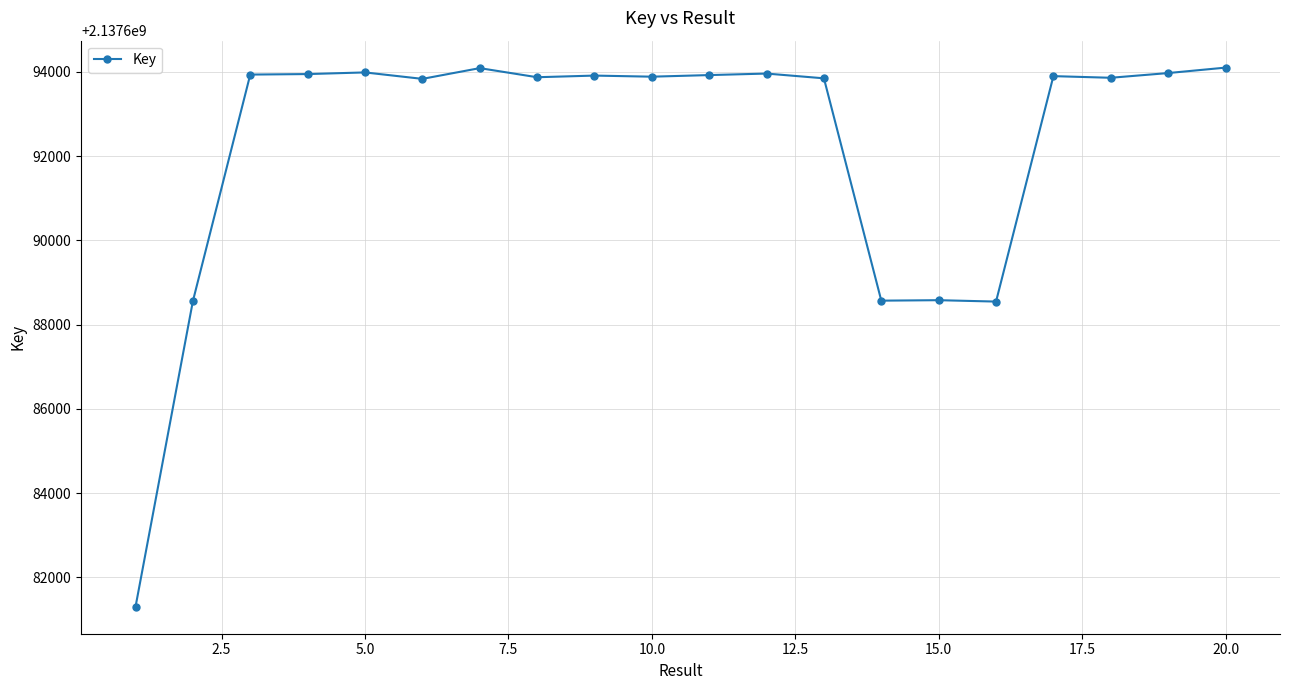

How many lines are shown in the chart?

1